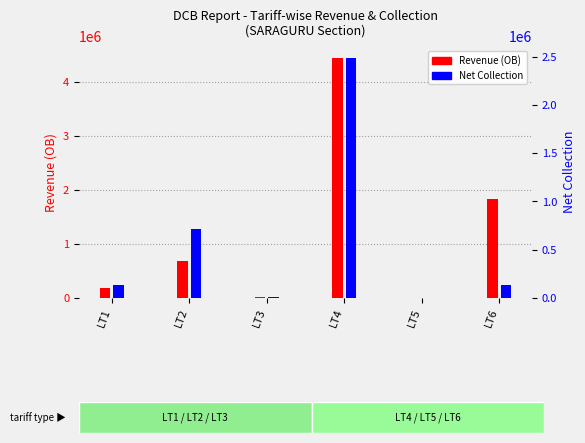

Rank the series by their average value, from lowest to highest.

Net Collection, Revenue (OB)